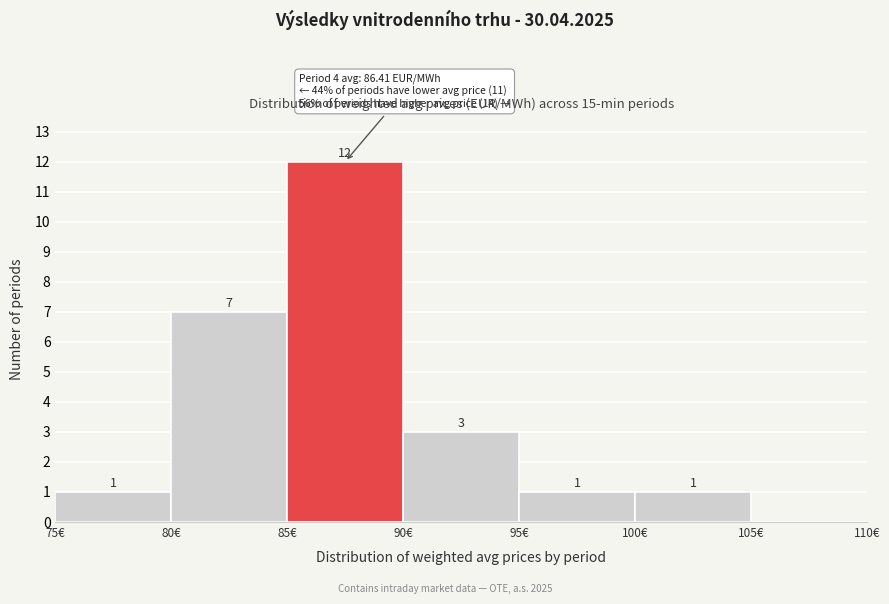

Which range on the x-axis has the tallest bar?

85 to 90